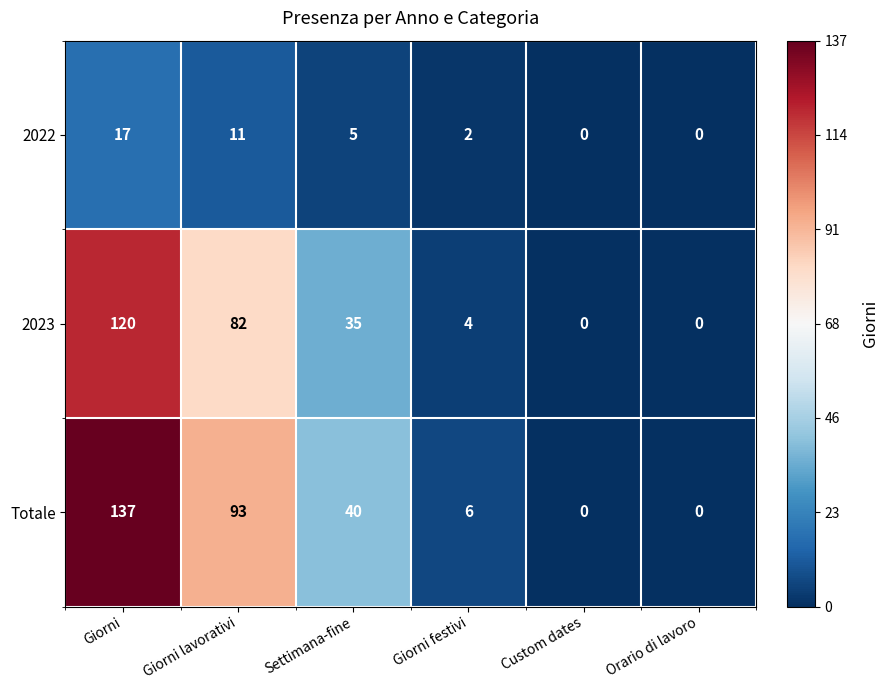

Reading left to right, list all the values displayed in this chart.

2022: 17	11	5	2	0	0
2023: 120	82	35	4	0	0
Totale: 137	93	40	6	0	0